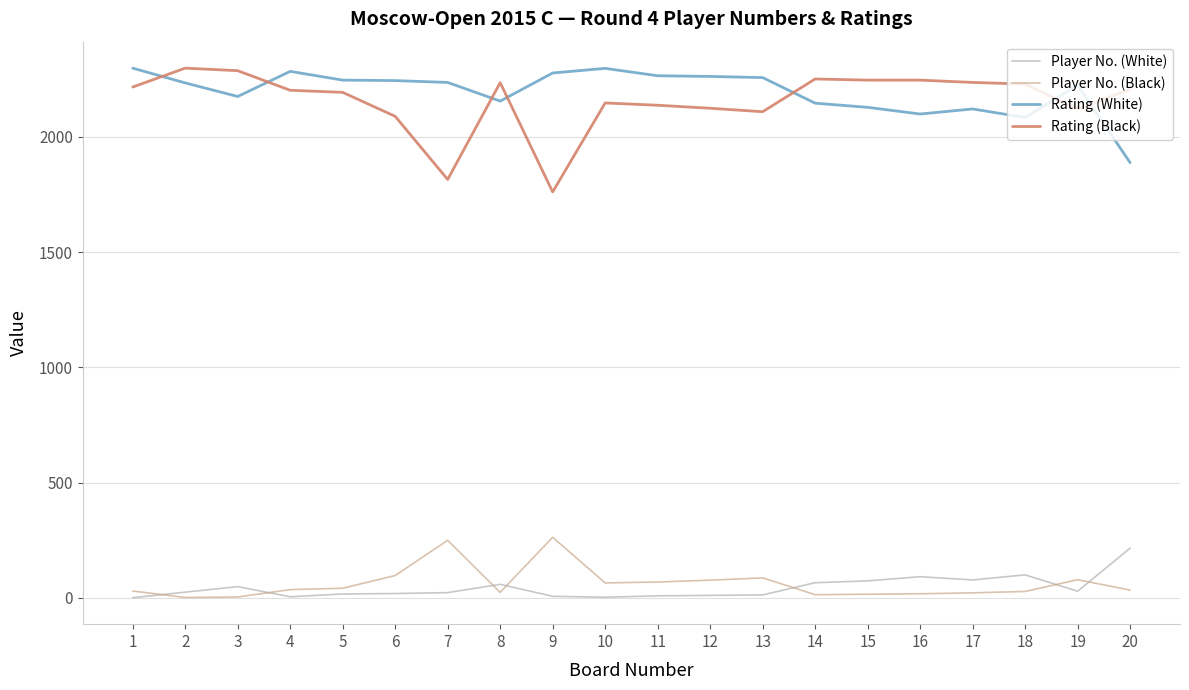

True or false: Player No. (White) and Rating (White) intersect in this chart.

False